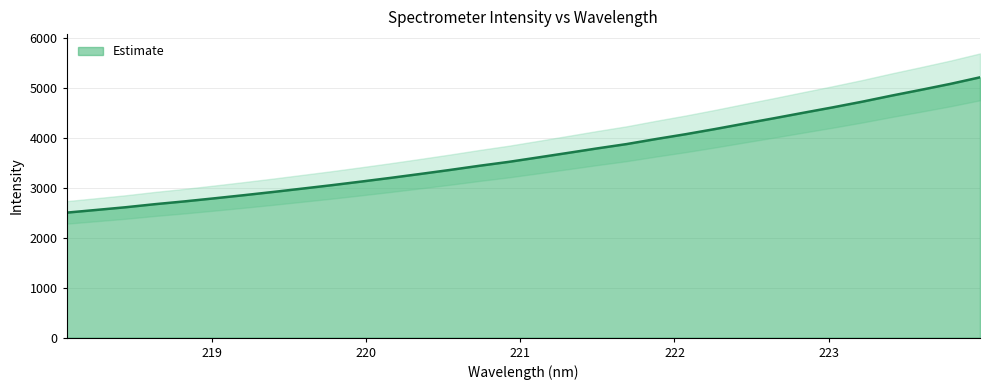

What is the maximum value for Estimate?

5205.0